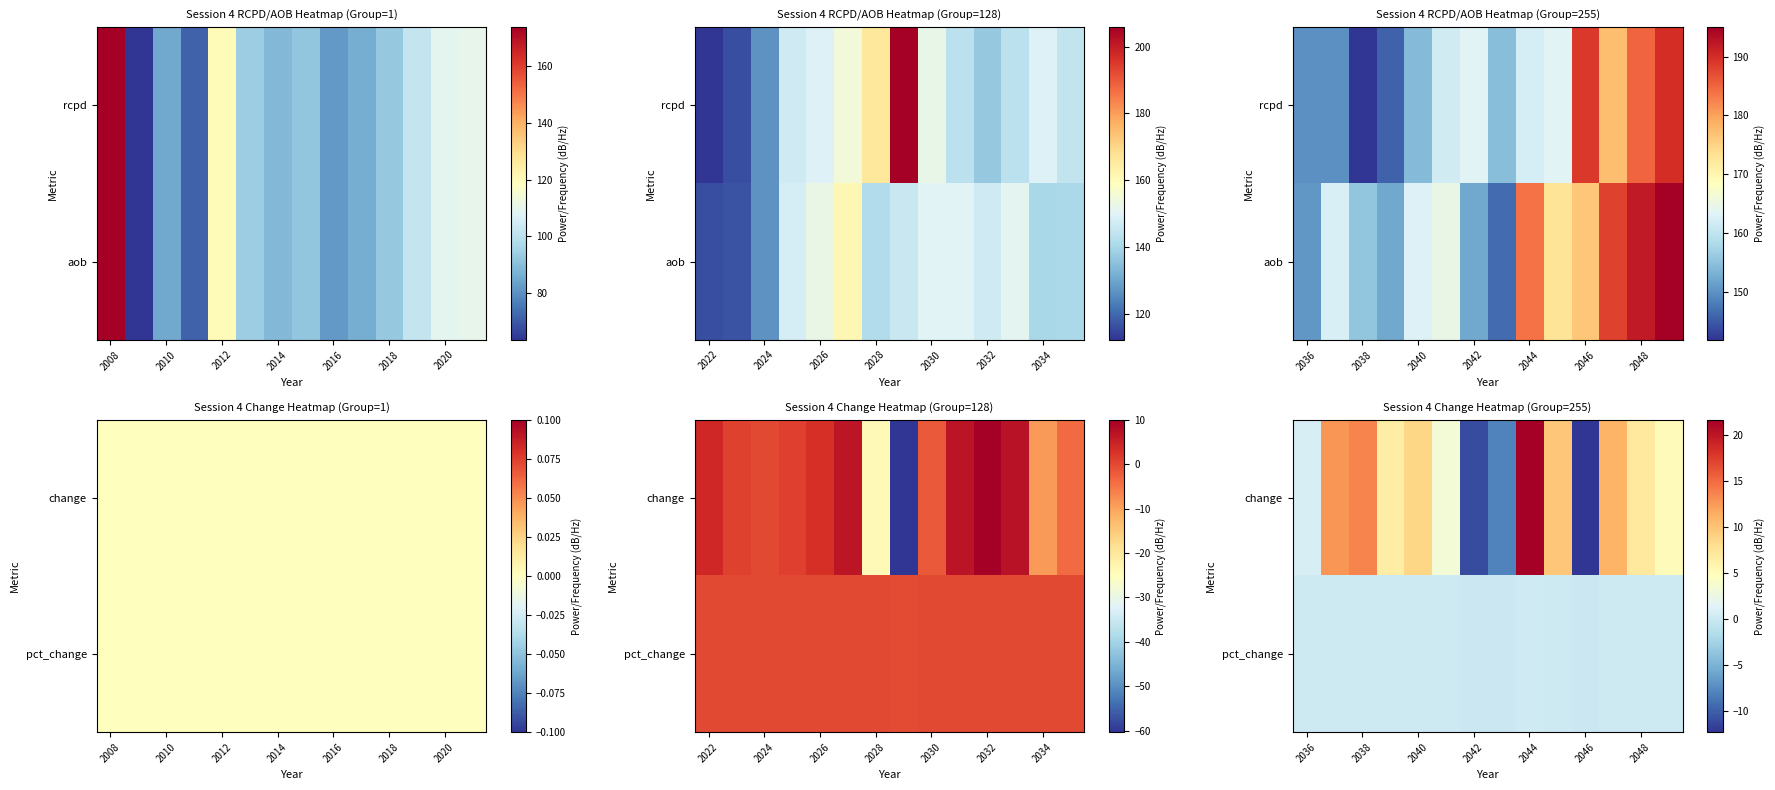

At which label does pct_change first exceed 0?

2036